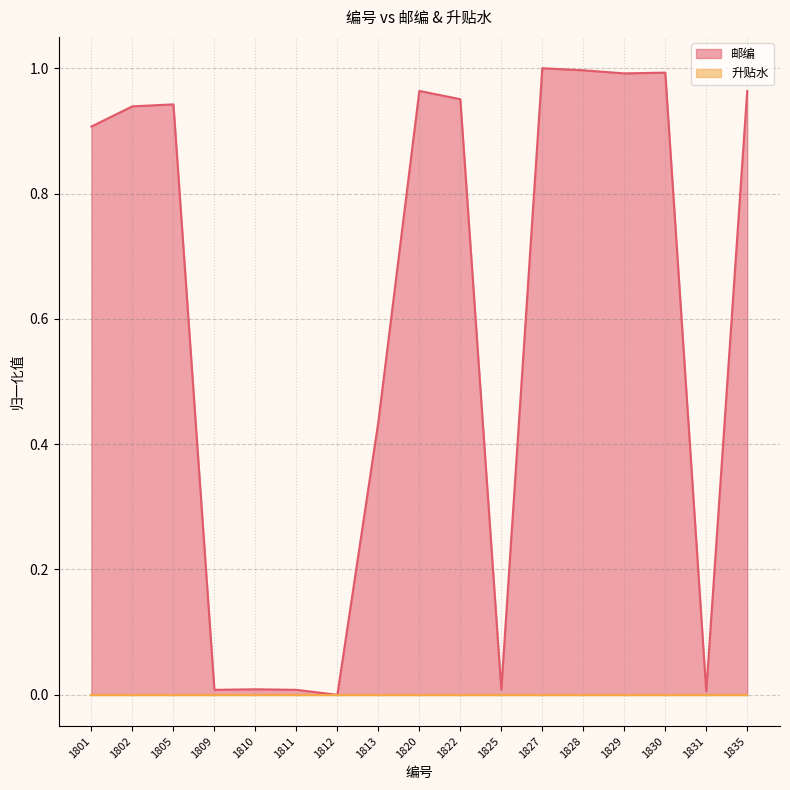

What is the difference between the maximum and minimum values?

1.0